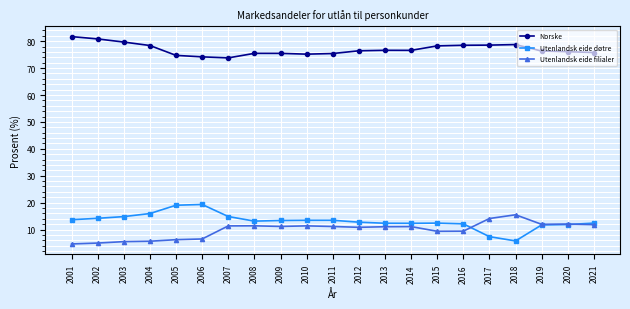

What is the maximum value for Norske?

81.7